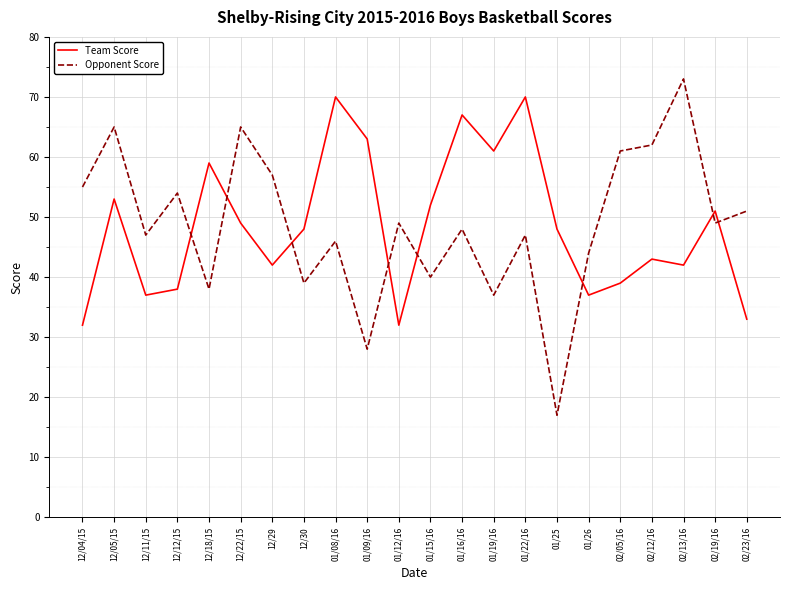

How many lines are shown in the chart?

2